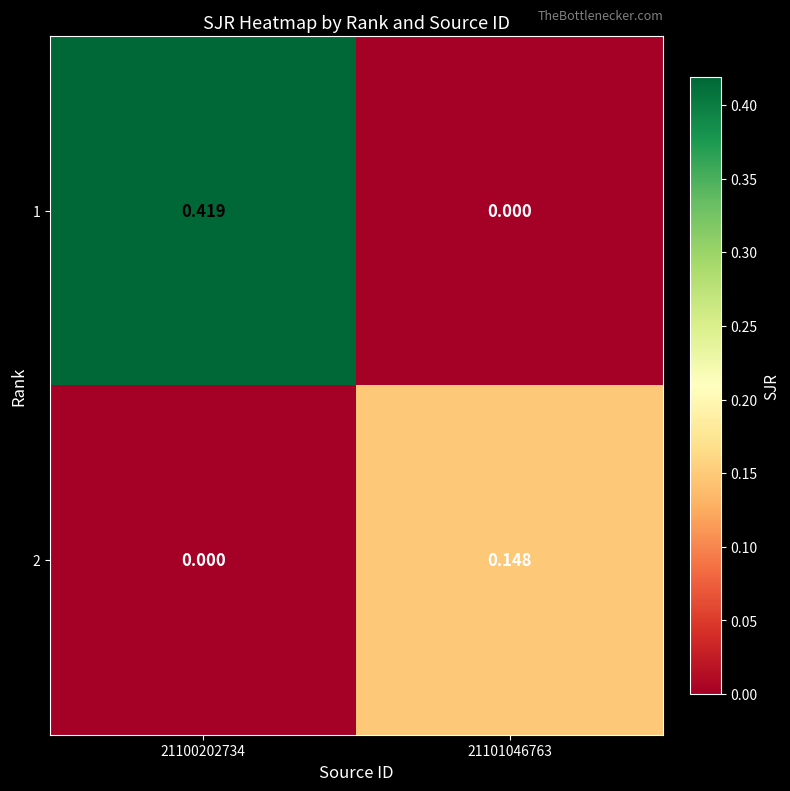

Is the value of 2 at 21101046763 greater than the value of 1 at 21101046763?

Yes